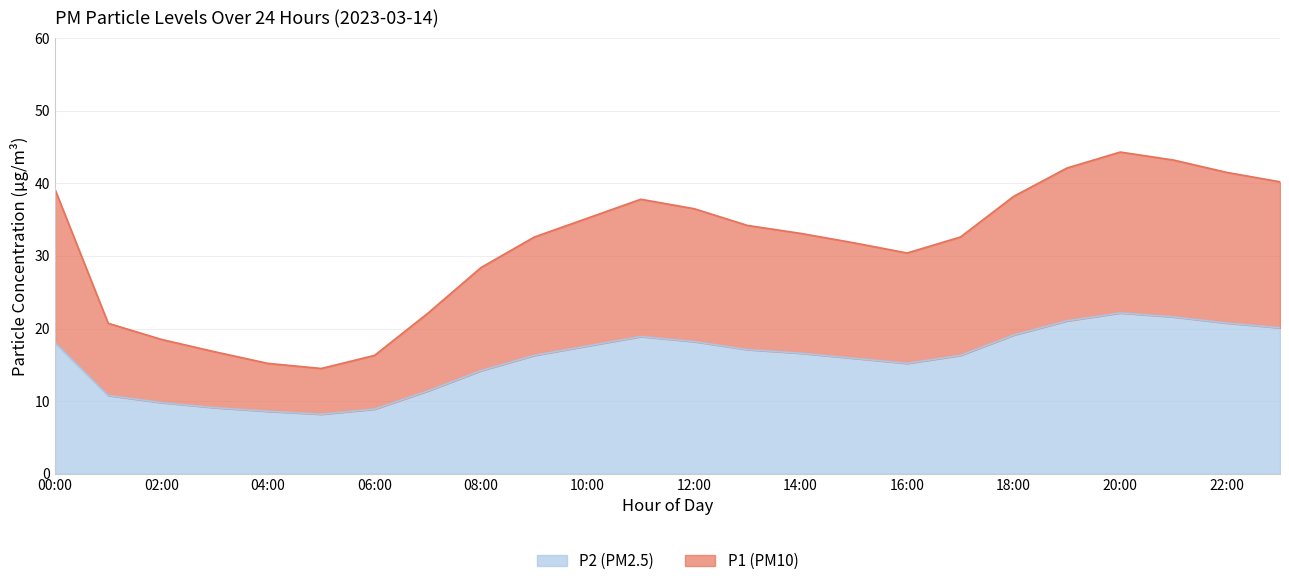

Where does the P2 (PM2.5) series first go above 16?

00:00